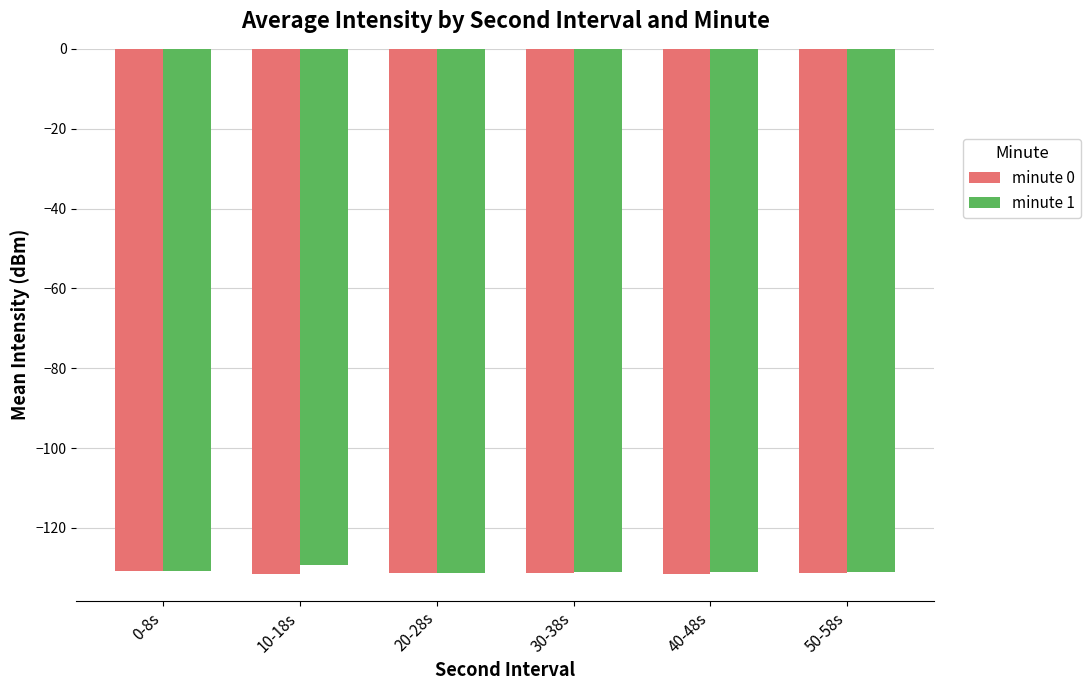

Read the minute 1 value at 50-58s.

-131.0